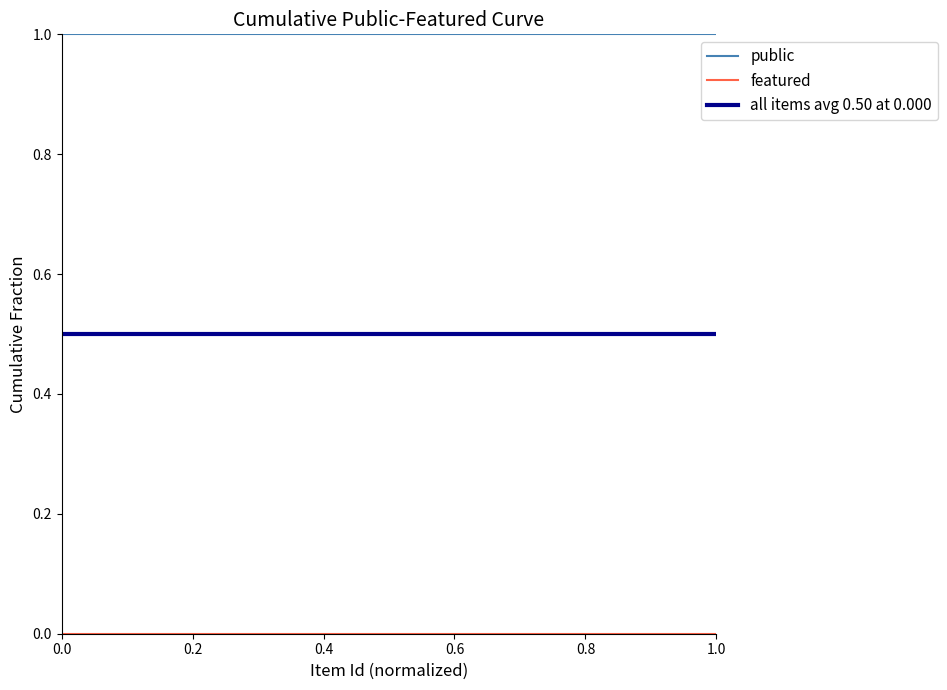

Which series has the largest total across all categories?

public